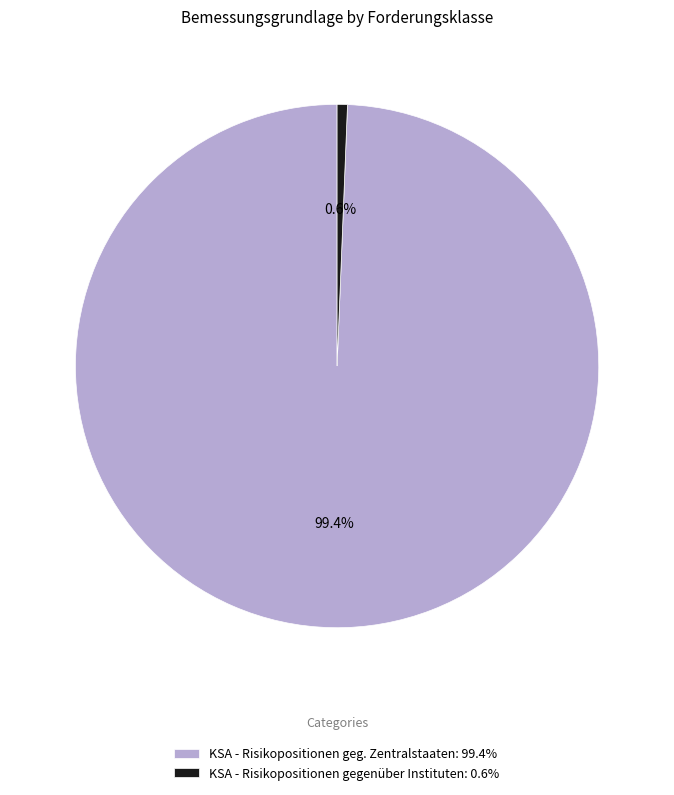

Is there a majority slice in this chart?

Yes